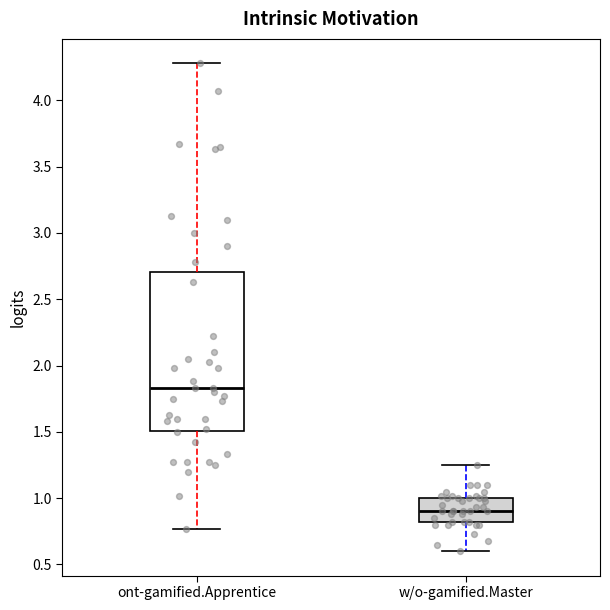

Which box's median line is the highest?

ont-gamified.Apprentice